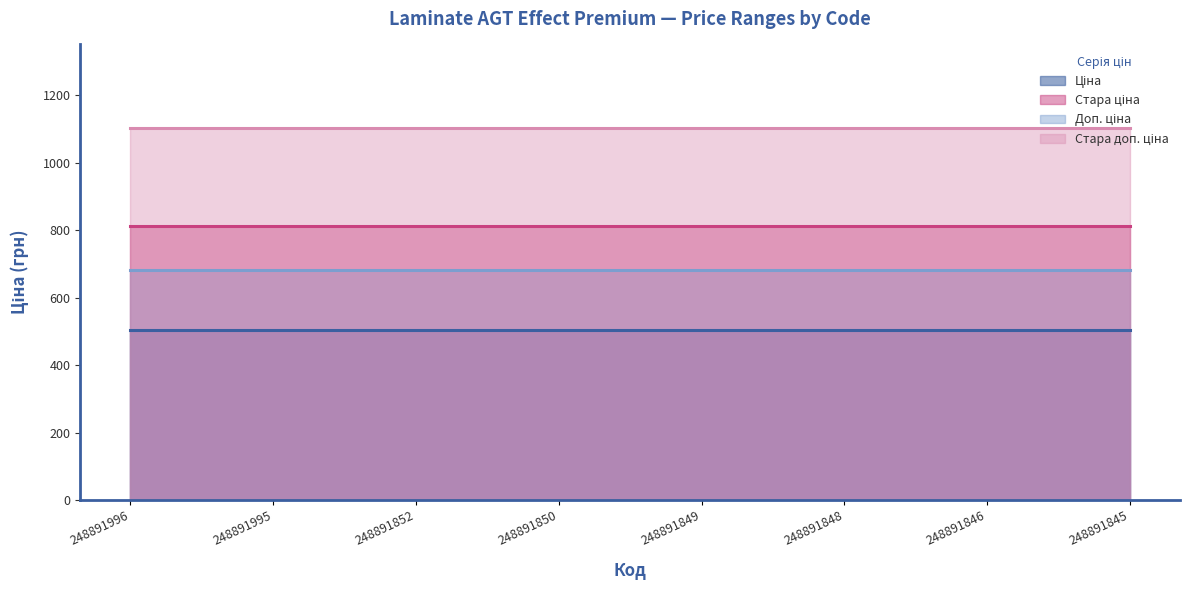

What is the sum of the Стара доп. ціна values at 248891846 and 248891996?

2202.2